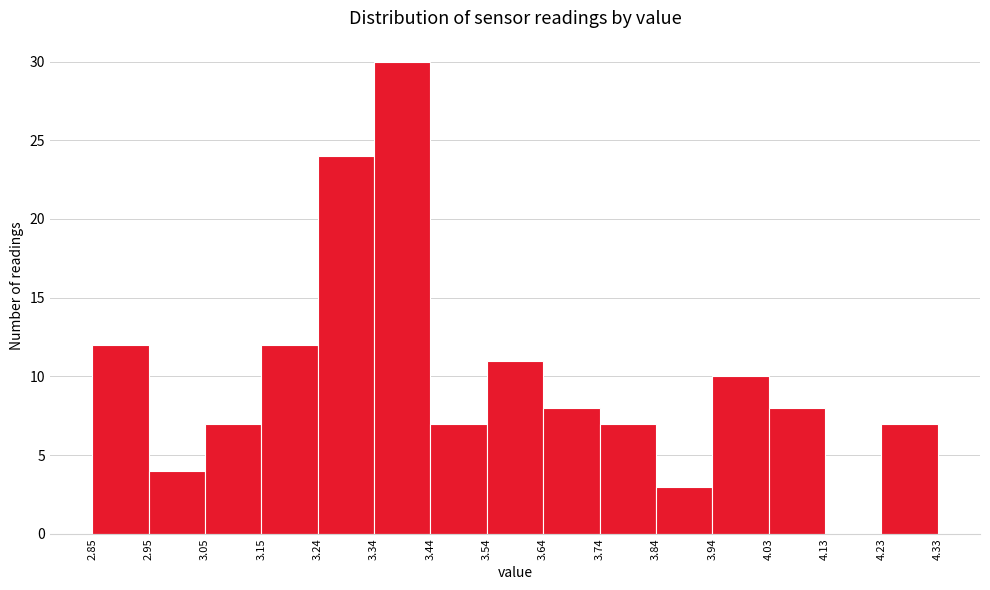

Reading left to right, list every bar in this chart as the range it spans on the x-axis followed by its height. The values are not printed on the chart, so give them approximately, as read against the axis.

2.85 to 2.95: 12
2.95 to 3.05: 4
3.05 to 3.15: 7
3.15 to 3.24: 12
3.24 to 3.34: 24
3.34 to 3.44: 30
3.44 to 3.54: 7
3.54 to 3.64: 11
3.64 to 3.74: 8
3.74 to 3.84: 7
3.84 to 3.94: 3
3.94 to 4.03: 10
4.03 to 4.13: 8
4.13 to 4.23: 0
4.23 to 4.33: 7